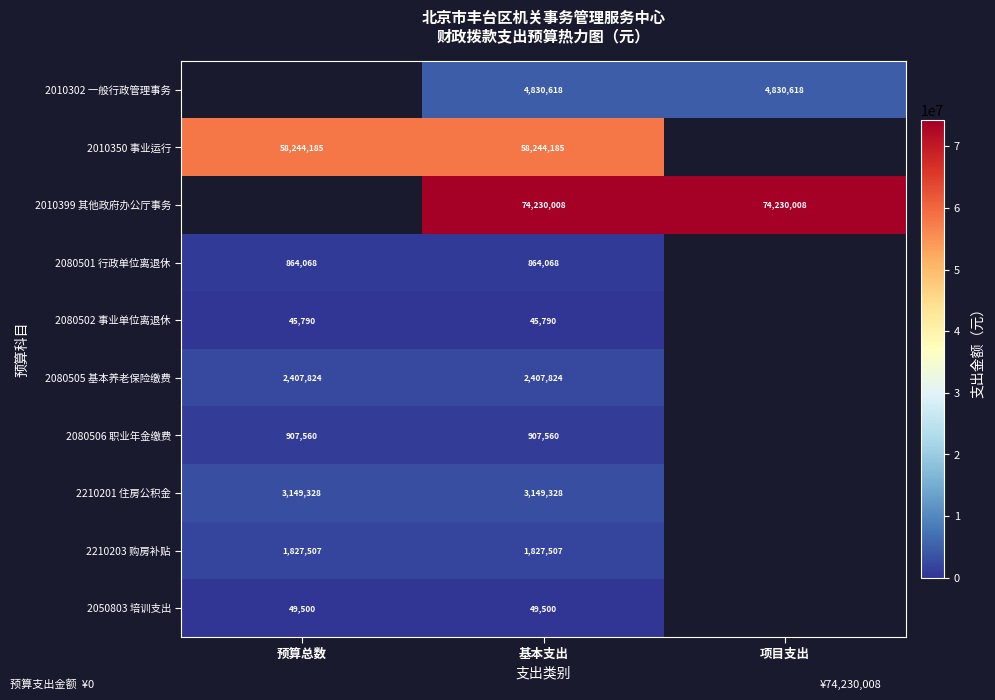

Is the value of 2080502 事业单位离退休 at 预算总数 greater than the value of 2050803 培训支出 at 预算总数?

No